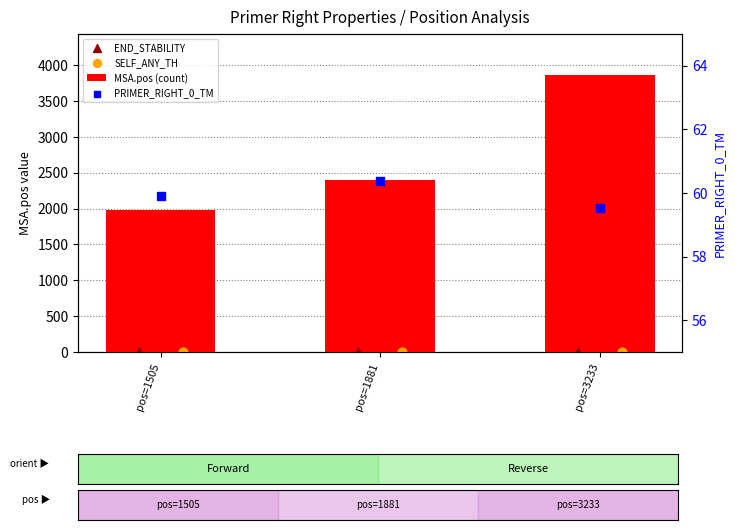

At which category is the sum across all series the highest?

pos=3233